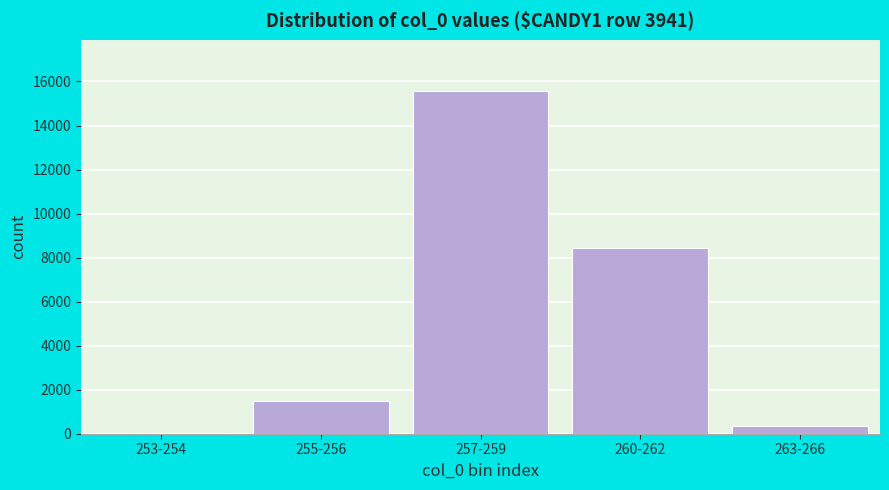

Reading right to left, what are all the values shown in this chart?

263-266=354	260-262=8442	257-259=15561	255-256=1468	253-254=16